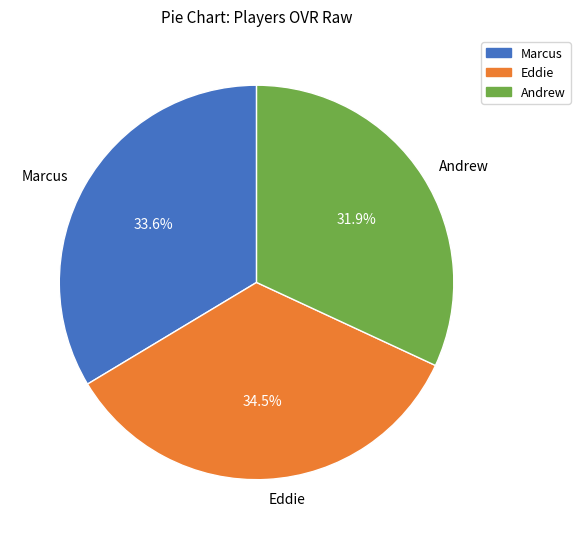

Approximately how many times larger is the value at Eddie compared to Marcus?

1.0